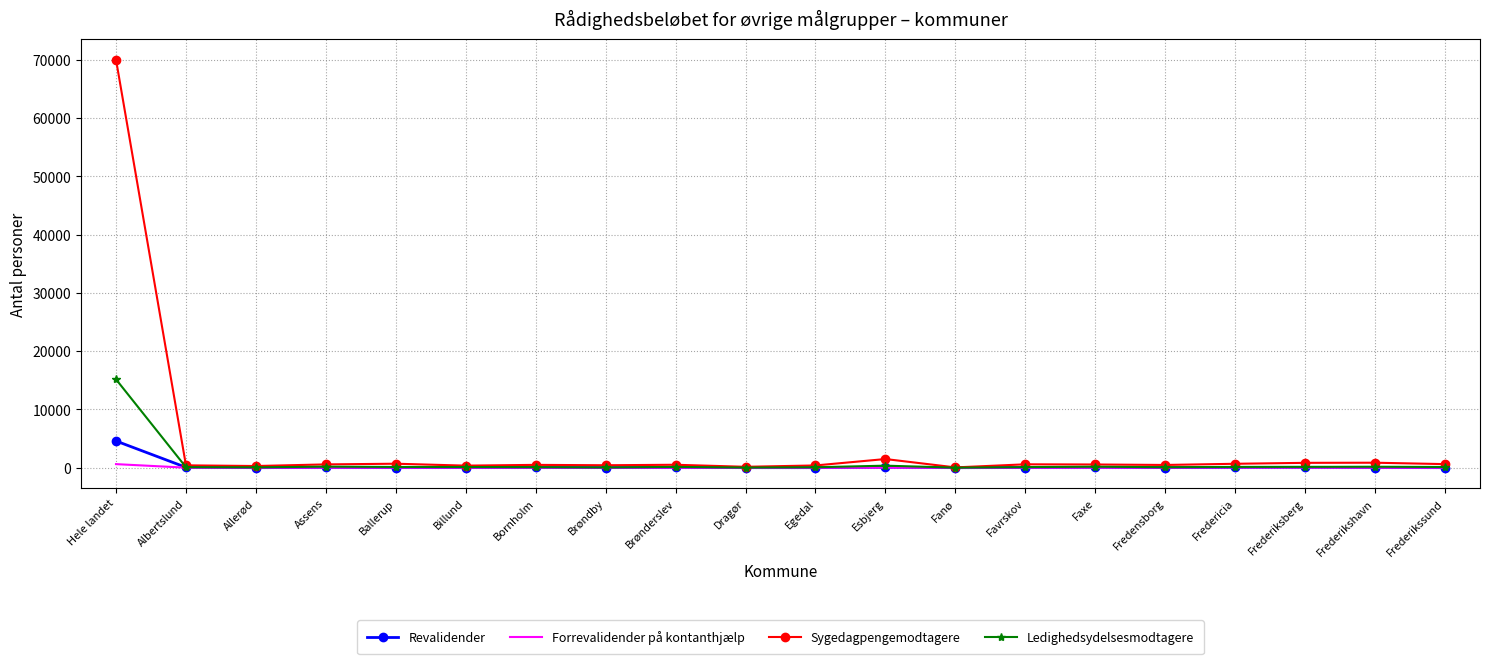

Which series has the largest total across all categories?

Sygedagpengemodtagere